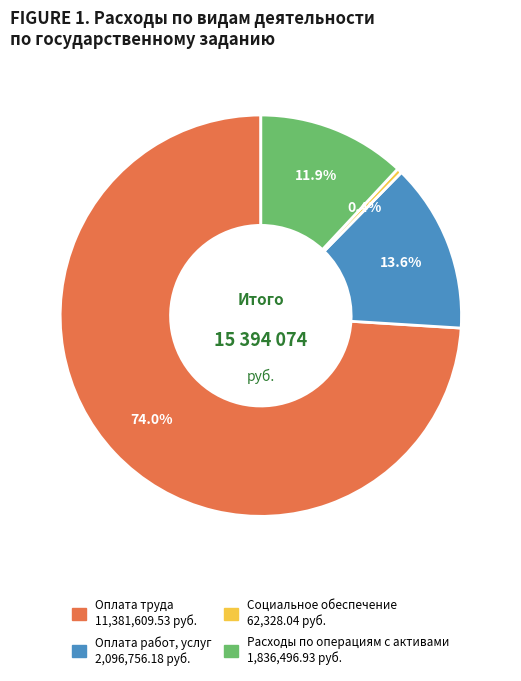

What percentage is the Расходы по операциям с активами slice, to the nearest percent?

12%